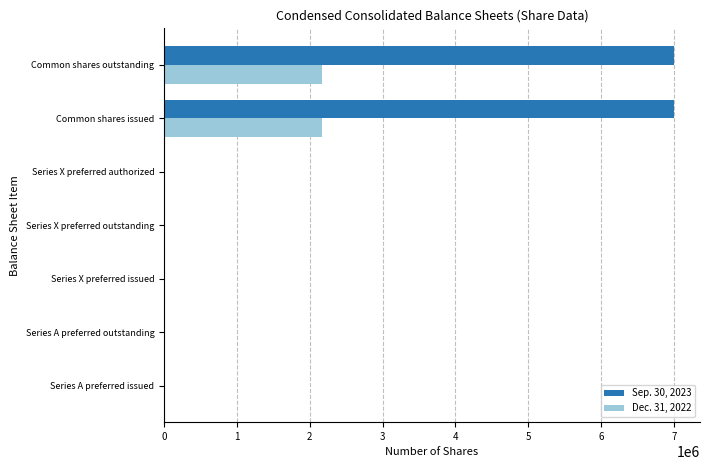

Which series has the largest total across all categories?

Sep. 30, 2023